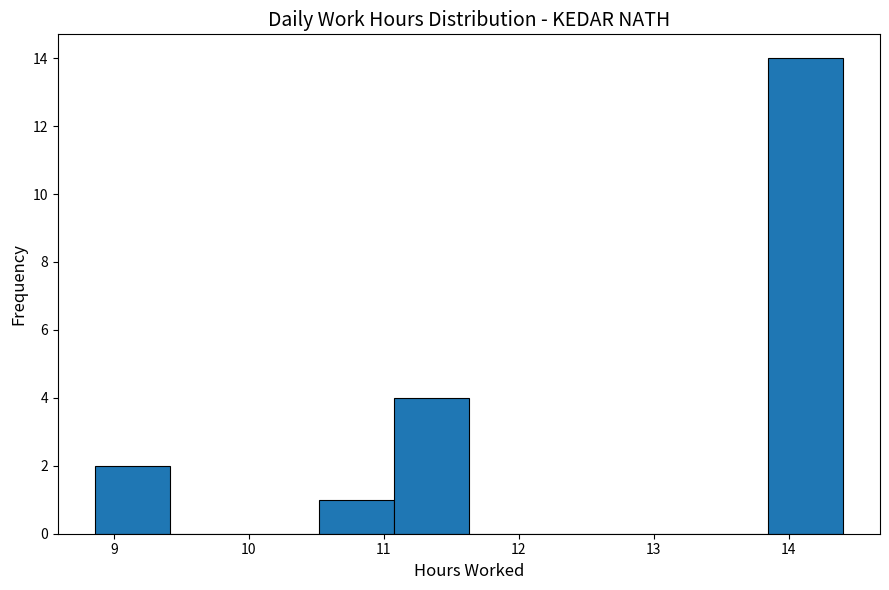

Reading left to right, transcribe this chart: for each bar, give the range it covers on the x-axis and its height. Neither the bar edges nor the heights are printed on the chart, so give them approximately, as read against the axes.

8.9 to 9.4: 2
9.4 to 10.0: 0
10.0 to 10.5: 0
10.5 to 11.1: 1
11.1 to 11.6: 4
11.6 to 12.2: 0
12.2 to 12.7: 0
12.7 to 13.3: 0
13.3 to 13.8: 0
13.8 to 14.4: 14